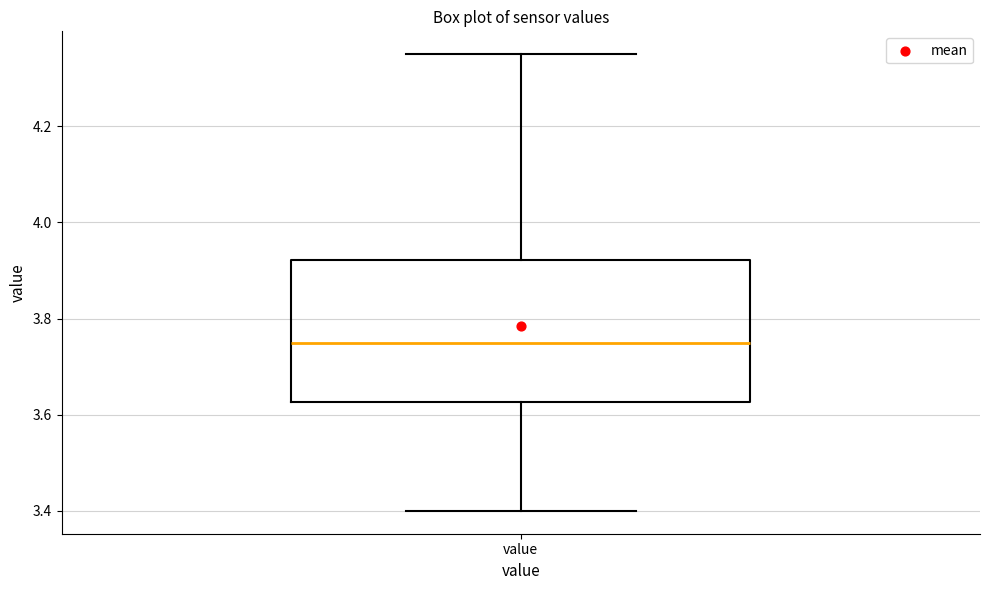

Read this box plot against the y-axis: the position of the median line, the range covered by the box, and the ends of both whiskers. The values are not printed on the chart, so give them approximately, as read against the axis.

median 3.76, box 3.62 to 3.92, whiskers 3.40 to 4.36